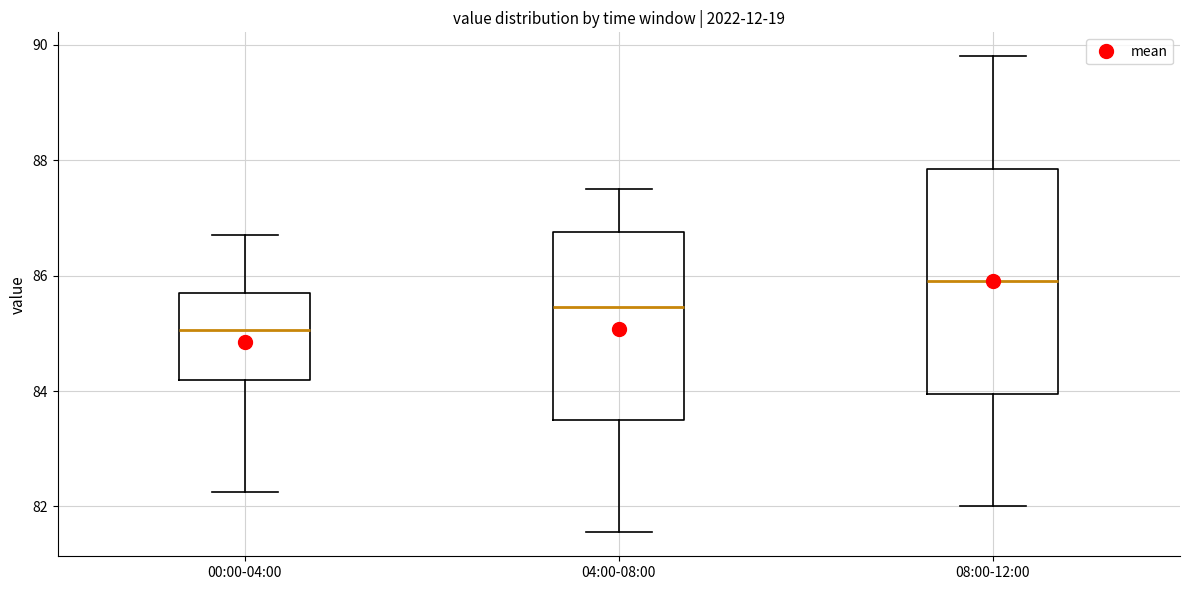

Which box has the highest median line?

08:00-12:00